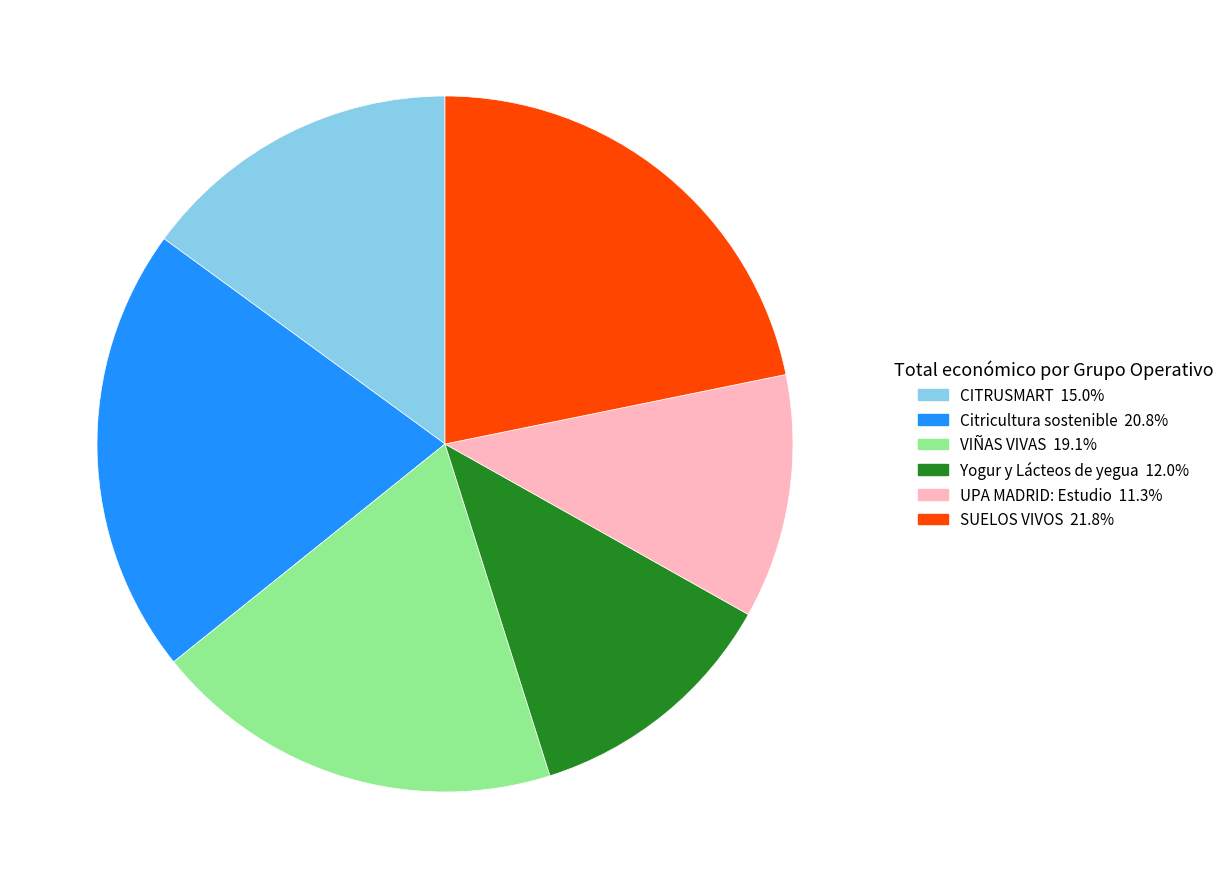

How many segments does this pie chart have?

6